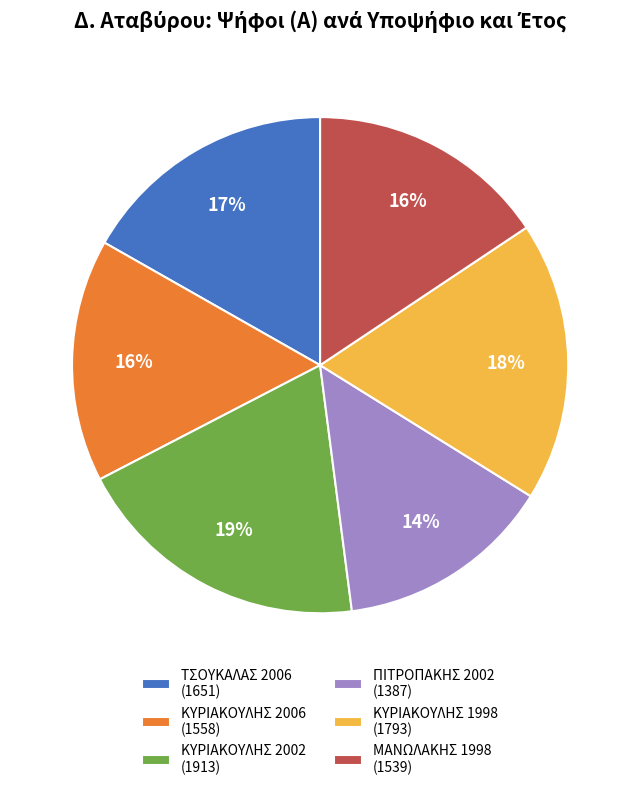

Do ΤΣΟΥΚΑΛΑΣ 2006 (1651) and ΚΥΡΙΑΚΟΥΛΗΣ 1998 (1793) together represent more than half of the pie?

No